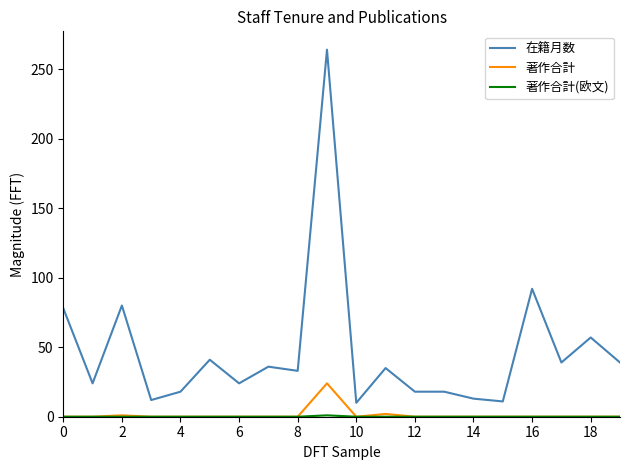

What is the difference between the maximum and minimum values in the 在籍月数 series?

254